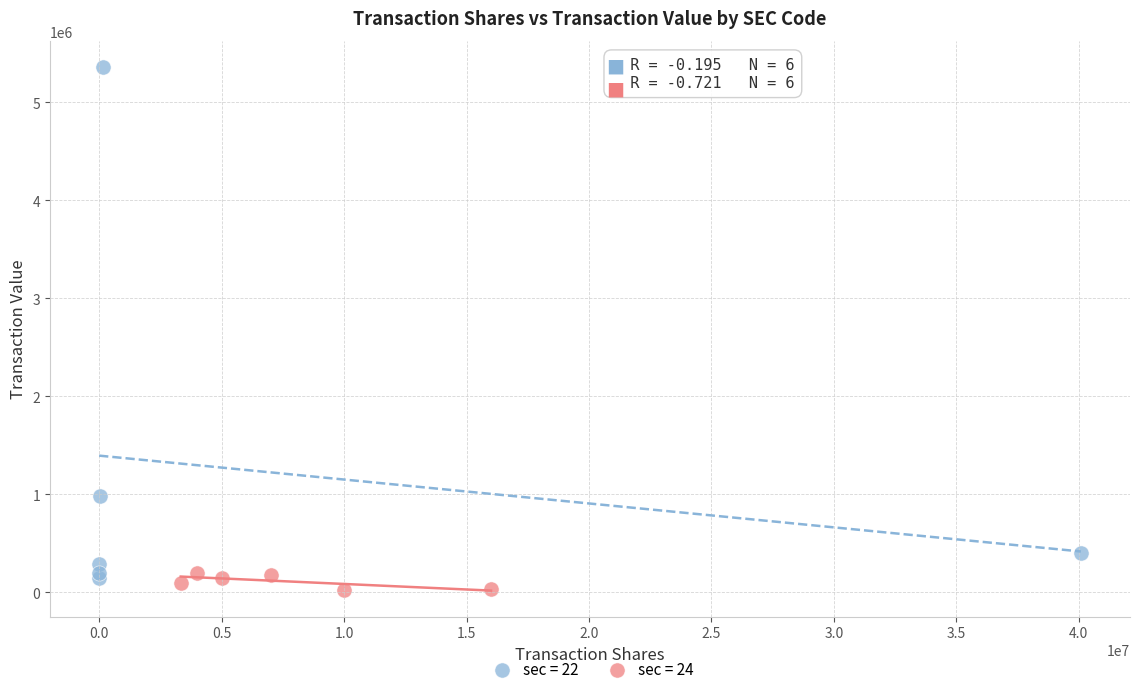

Which series reaches the maximum Y coordinate?

sec = 22